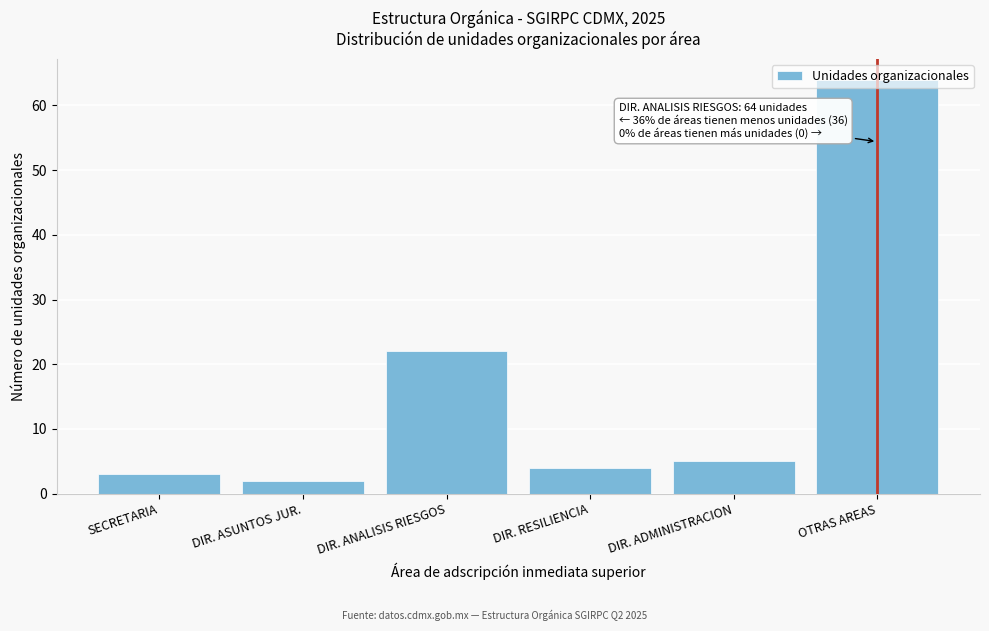

What is the change in value from DIR. ANALISIS RIESGOS to OTRAS AREAS?

+42